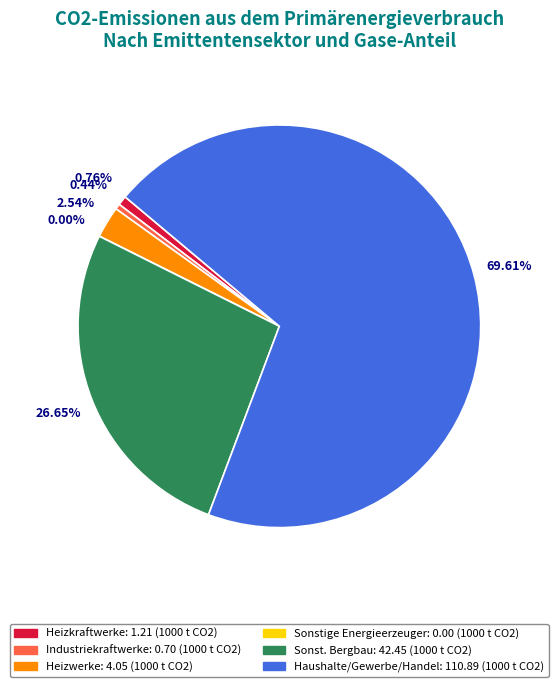

Is there a majority slice in this chart?

Yes